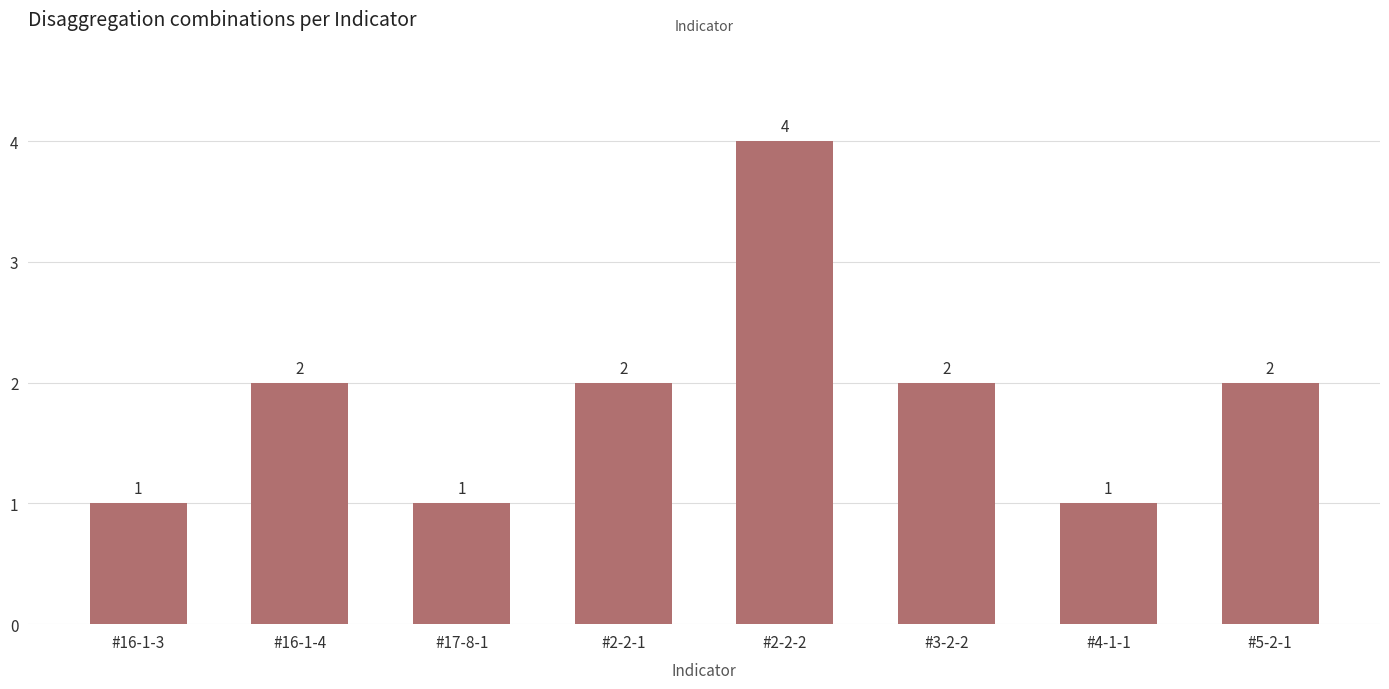

What is the greatest value displayed?

4